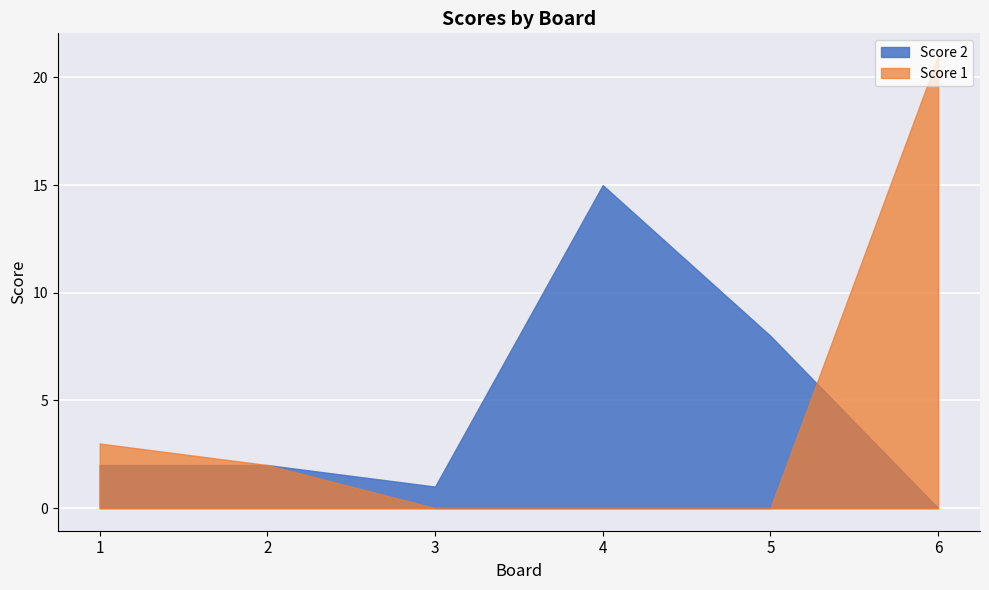

What is the value of the Score 2 point at the 1st from the left?

2